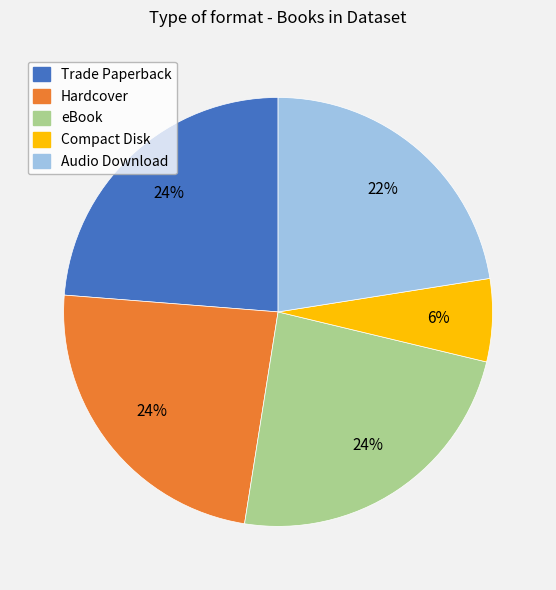

Which has a higher value, Hardcover or Audio Download?

Hardcover